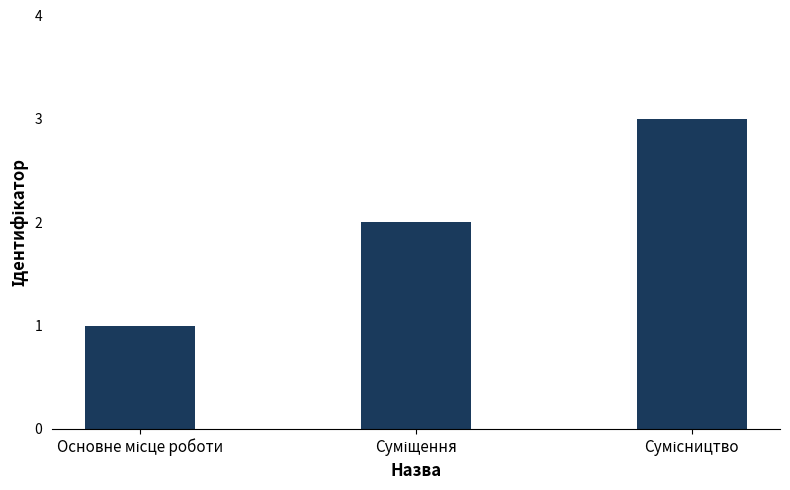

What is the sum of all values?

6